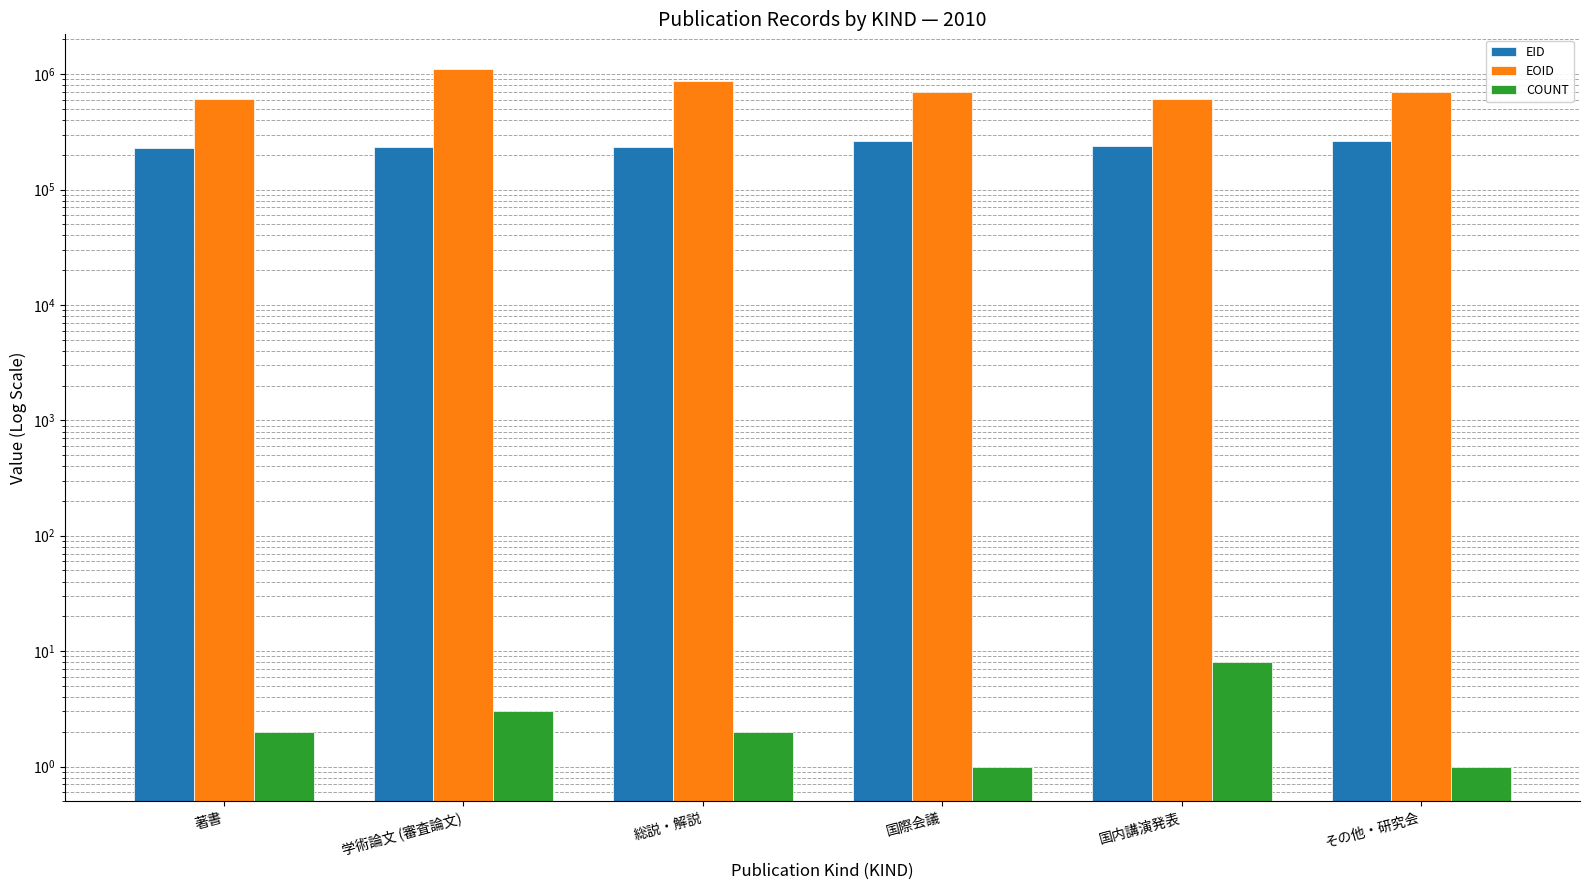

The value of EOID at 国際会議 is 694621. True or false?

True